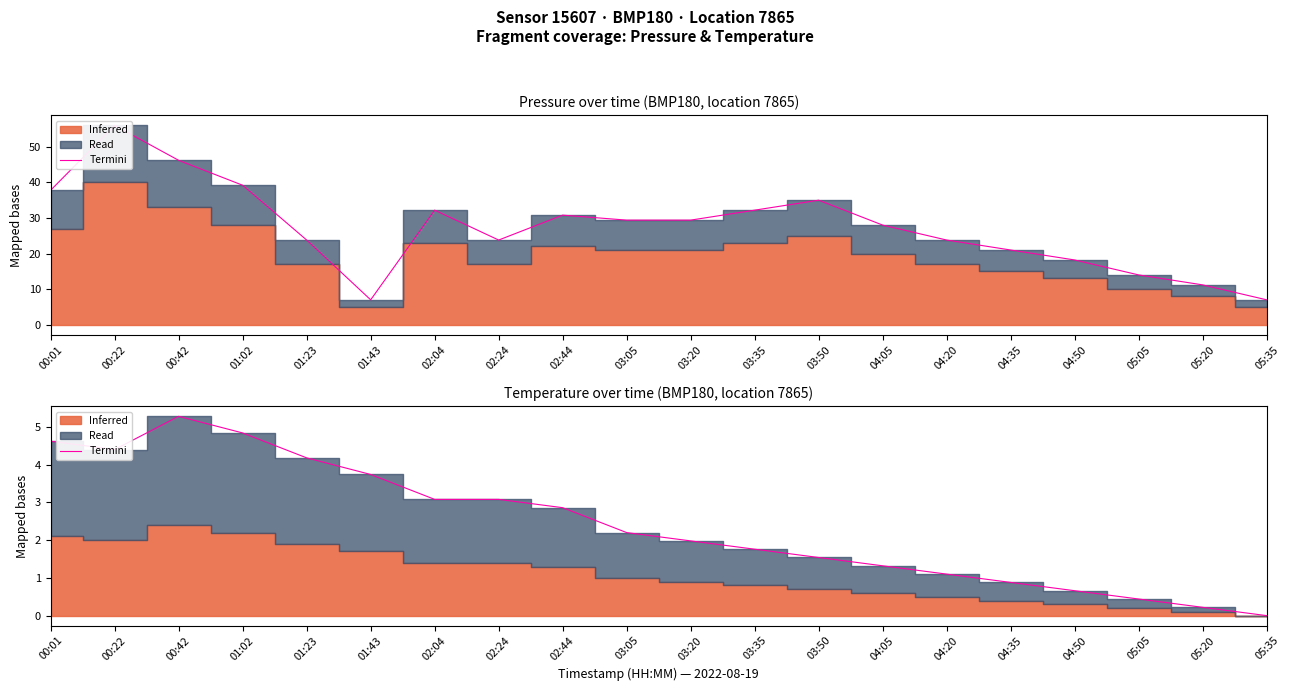

True or false: the data shows 0.8 at 03:35.

False